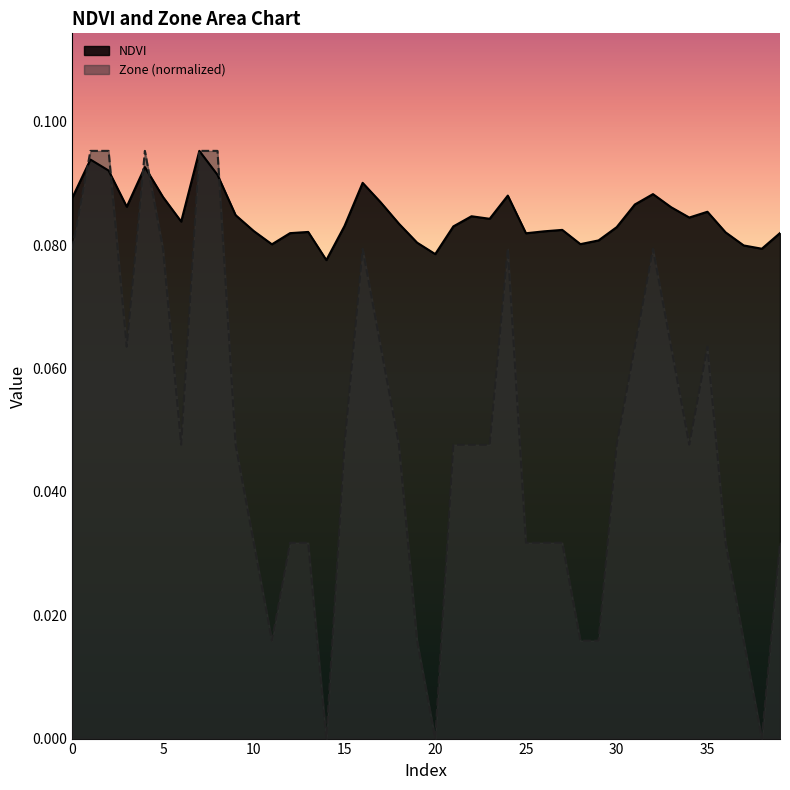

List the labels in order of NDVI value, smallest first.

14, 20, 38, 37, 11, 28, 19, 29, 25, 12, 39, 36, 13, 26, 10, 27, 30, 21, 15, 18, 6, 23, 34, 22, 9, 35, 33, 3, 31, 17, 0, 5, 24, 32, 16, 8, 2, 4, 1, 7